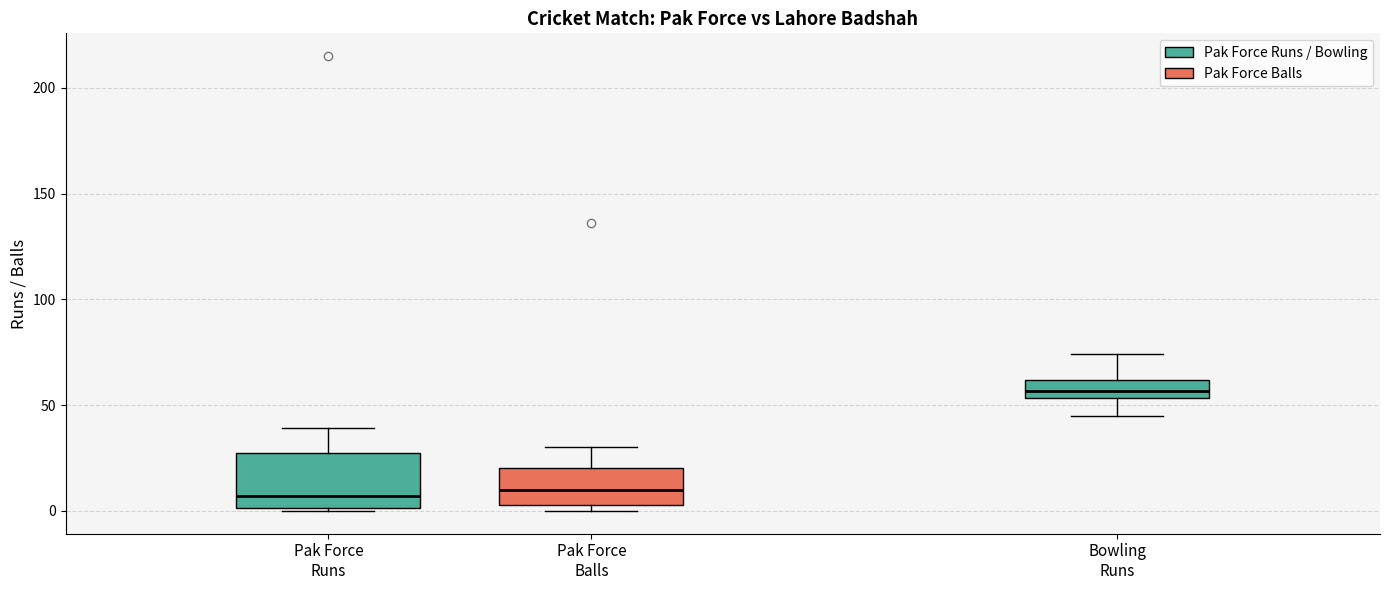

Where does the median line of the box for Pak Force Balls sit on the y-axis? The values are not printed on the chart, so give them approximately, as read against the axis.

10